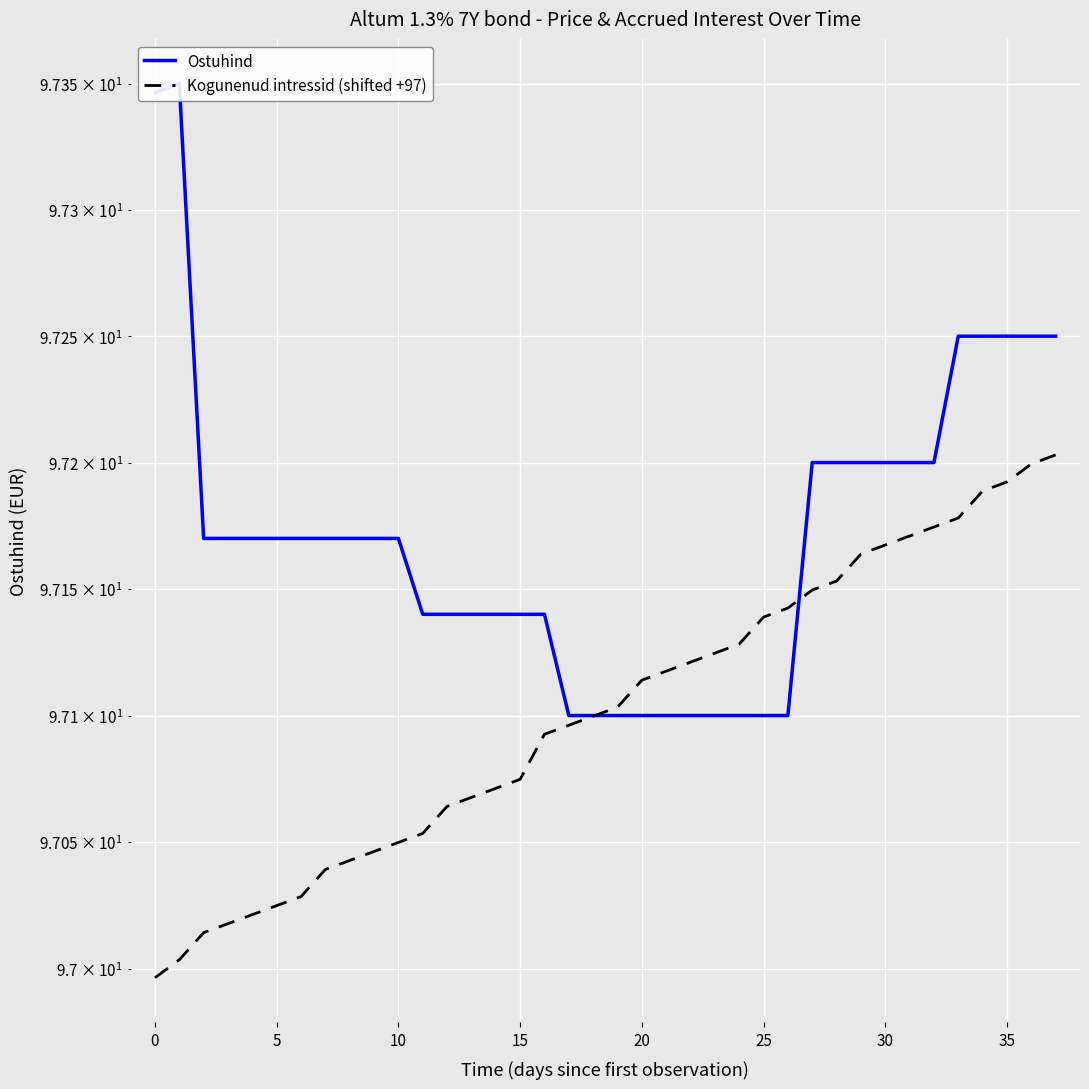

What is the value of the Kogunenud intressid (shifted +97) point at the 14th from the left?

97.1